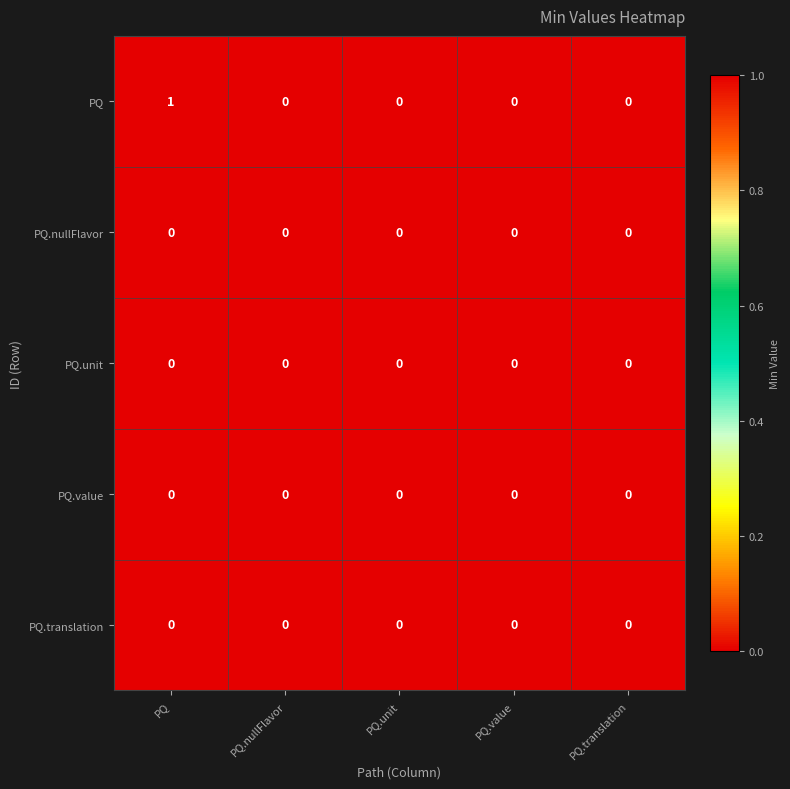

At which category is the sum across all series the highest?

PQ